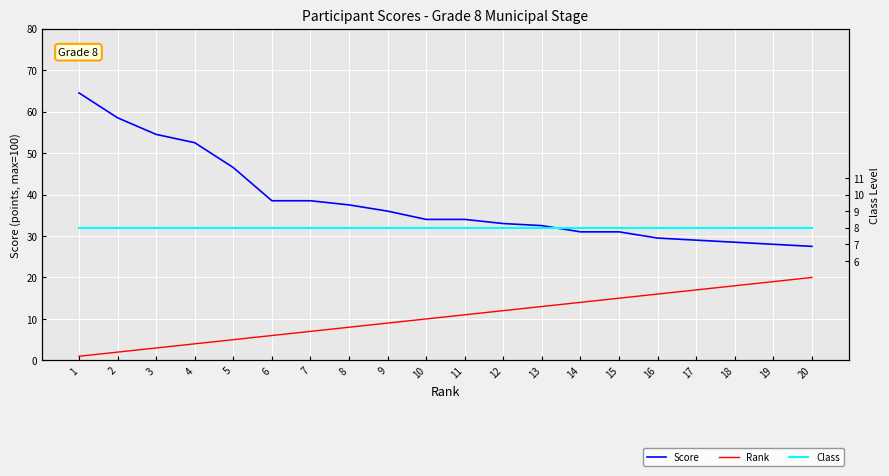

At 11, list the series in order from smallest to largest.

Class, Rank, Score